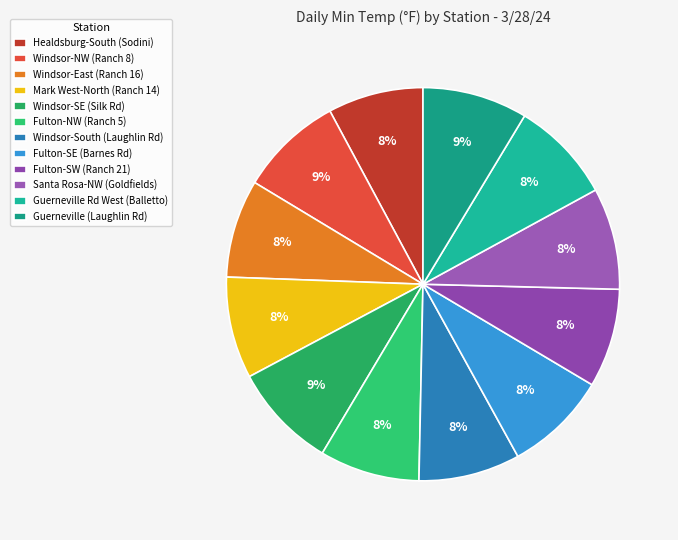

What percentage is the Fulton-SW (Ranch 21) slice, to the nearest percent?

8%